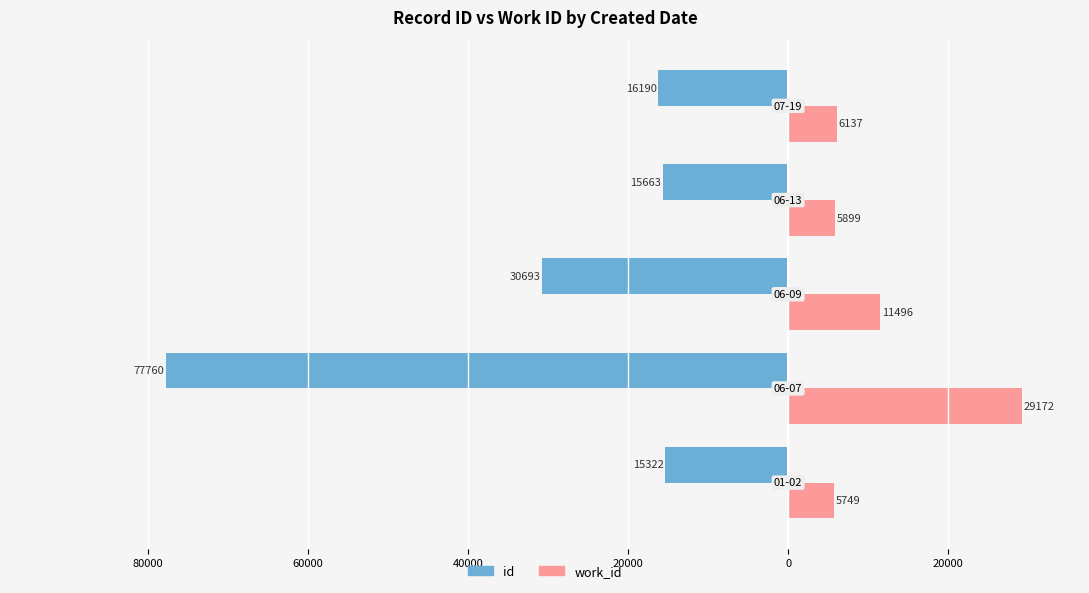

What are all the series names shown in the legend?

id, work_id